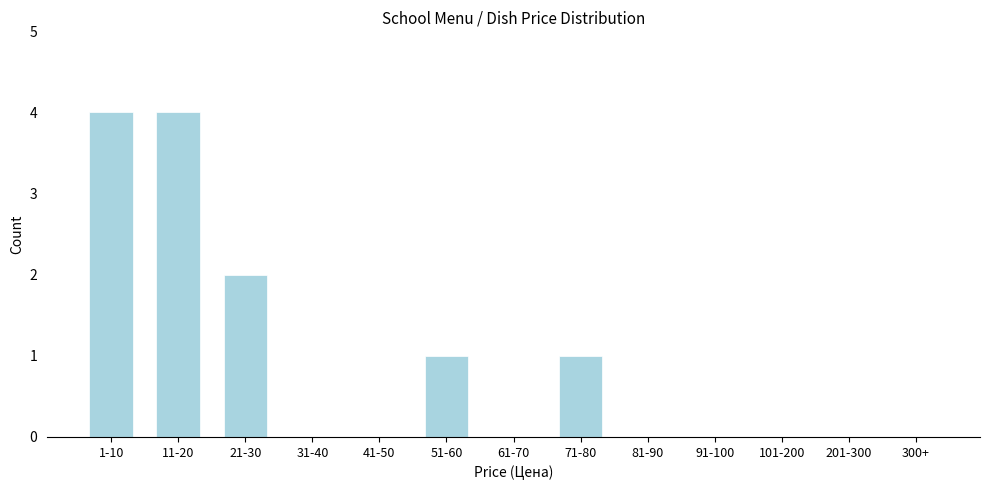

Reading left to right, extract all data points from this chart.

1-10=4	11-20=4	21-30=2	31-40=0	41-50=0	51-60=1	61-70=0	71-80=1	81-90=0	91-100=0	101-200=0	201-300=0	300+=0